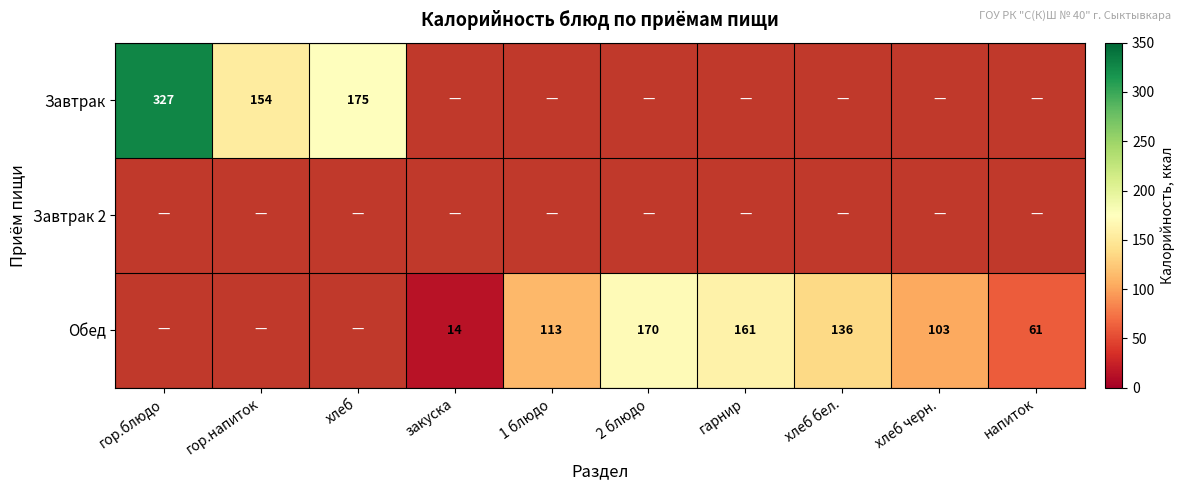

What is the sum of the Обед values at закуска and 2 блюдо?

184